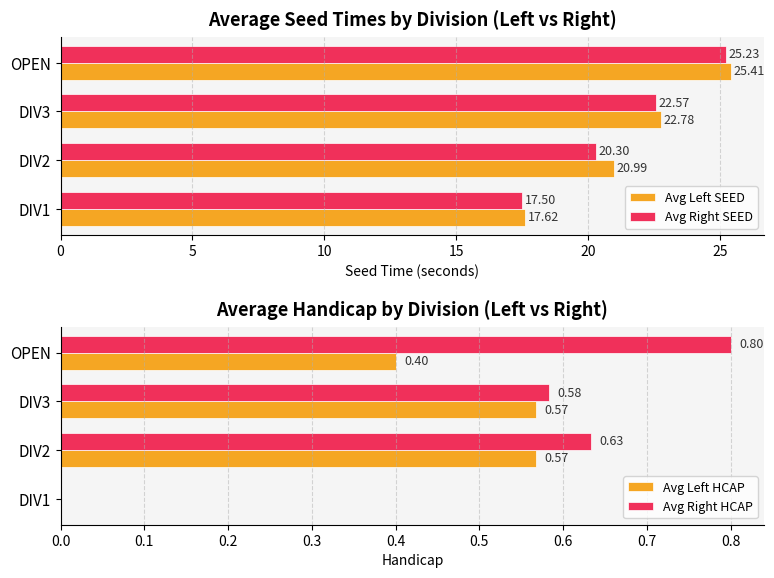

What are all the series names shown in the legend?

Avg Left SEED, Avg Right SEED, Avg Left HCAP, Avg Right HCAP